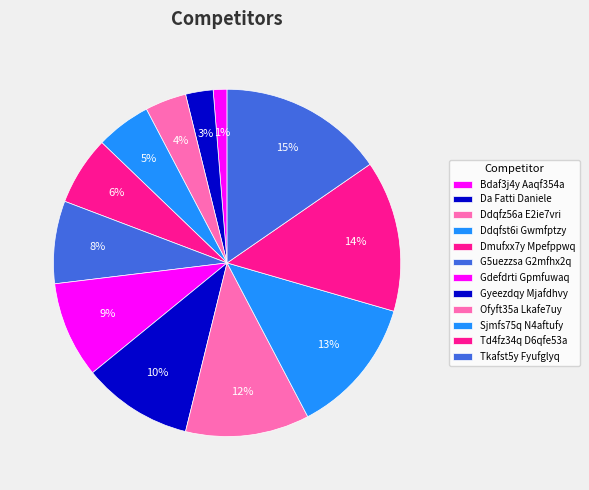

How many slices are in this pie chart?

12